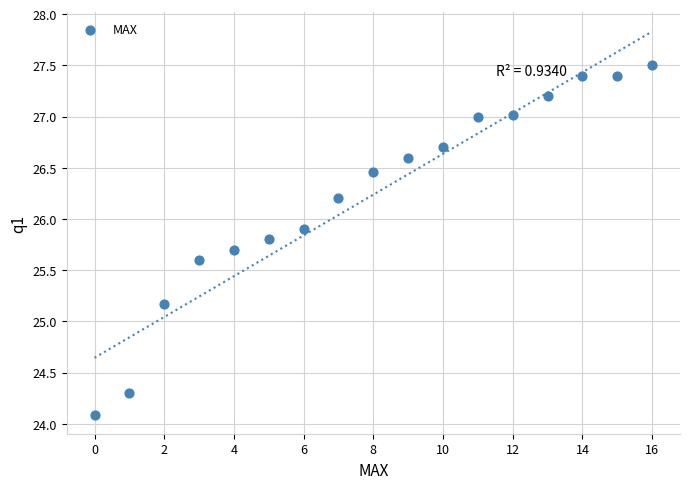

What is the range of Y values (max minus min)?

3.4